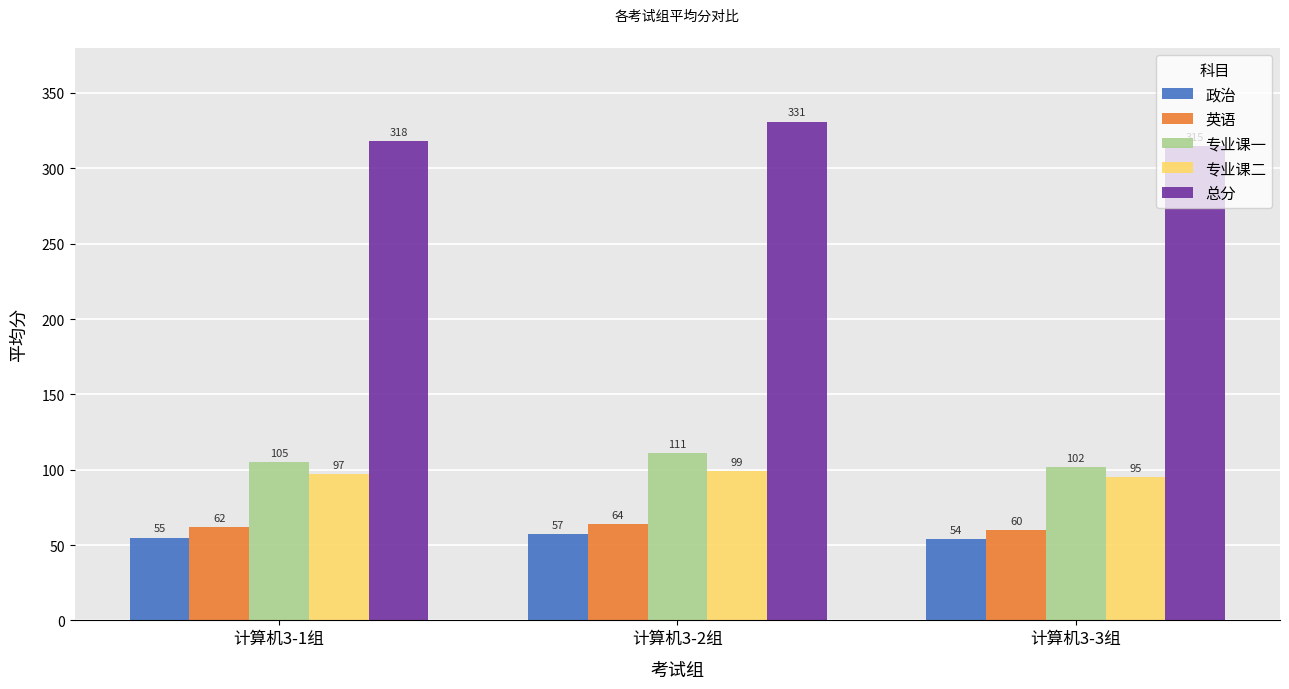

The value of 英语 at 计算机3-1组 is 39. True or false?

False